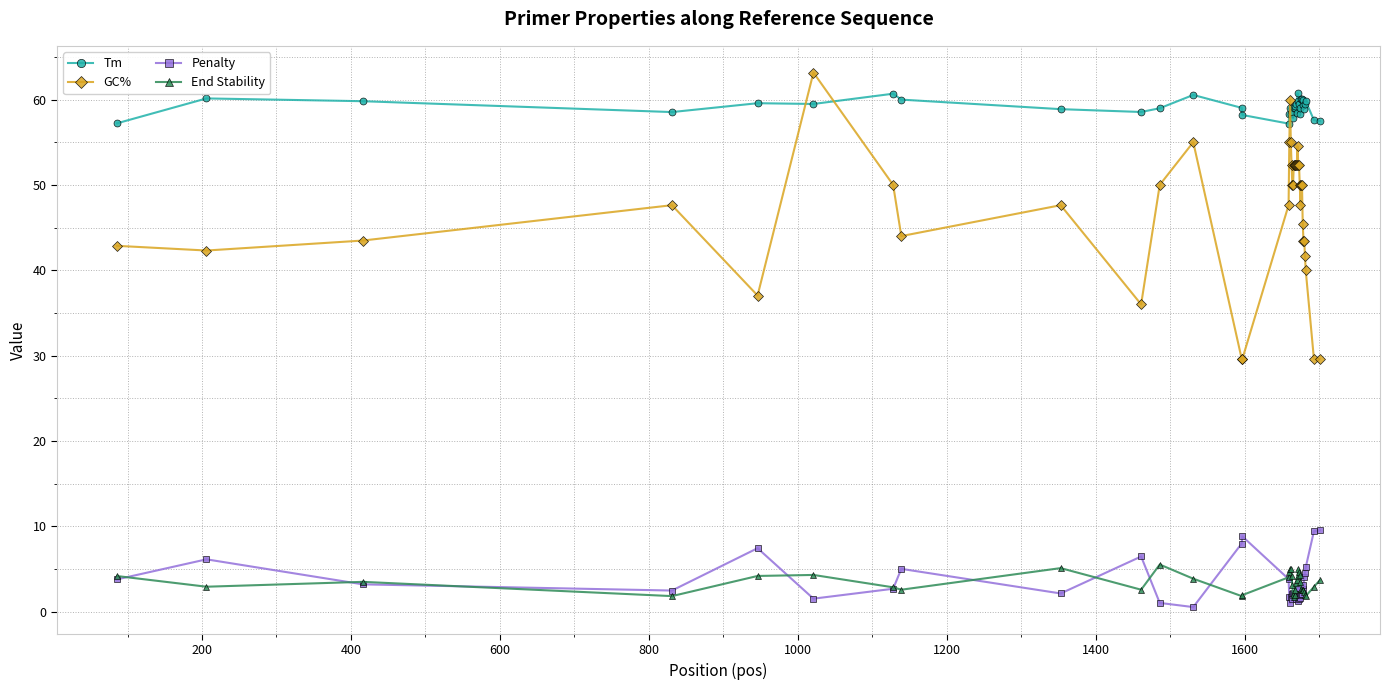

What is the value of the GC% point at the 30th from the left?

50.0